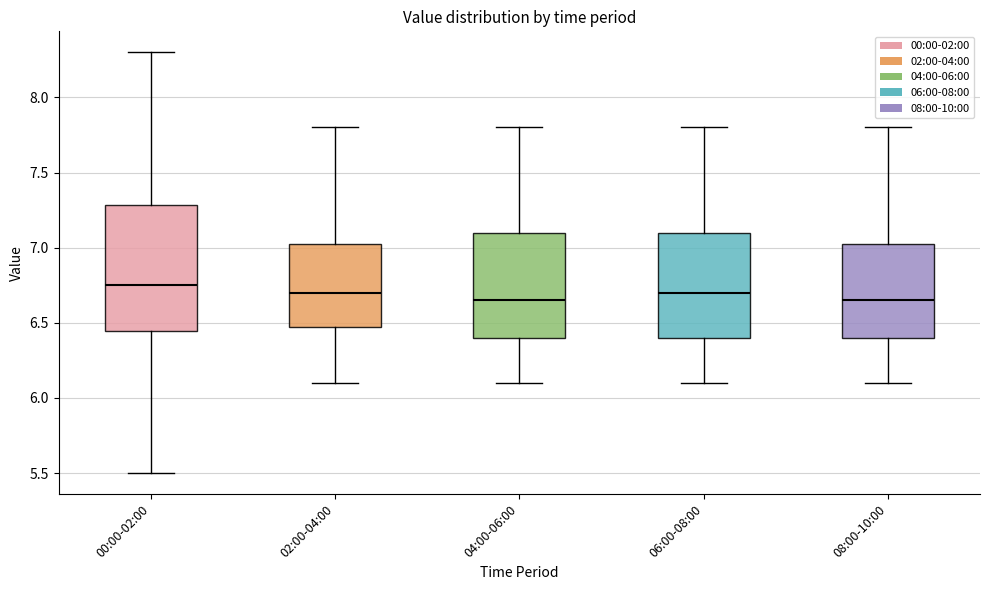

Reading left to right, read every box against the y-axis: the position of its median line, the range the box covers, and the ends of its whiskers. The values are not printed on the chart, so give them approximately, as read against the axis.

00:00-02:00: median 6.75, box 6.45 to 7.30, whiskers 5.50 to 8.30
02:00-04:00: median 6.70, box 6.50 to 7.05, whiskers 6.10 to 7.80
04:00-06:00: median 6.65, box 6.40 to 7.10, whiskers 6.10 to 7.80
06:00-08:00: median 6.70, box 6.40 to 7.10, whiskers 6.10 to 7.80
08:00-10:00: median 6.65, box 6.40 to 7.05, whiskers 6.10 to 7.80